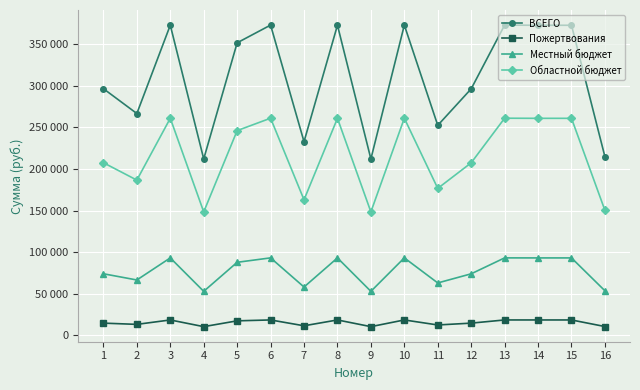

Reading left to right, list all the values displayed in this chart.

ВСЕГО: 296390.2	266553.1	372664.1	211991.0	351473.6	372776.4	232762.4	372602.9	211991.0	372728.8	252347.0	296227.9	372749.2	372551.1	372551.1	214662.0
Пожертвования: 14819.5	13327.6	18633.2	10599.5	17573.7	18638.8	11638.1	18630.2	10599.5	18636.4	12617.4	14811.4	18637.5	18627.5	18627.5	10733.1
Местный бюджет: 74097.6	66638.3	93166.0	52997.7	87868.4	93194.1	58190.6	93150.7	52997.7	93182.2	63086.8	74057.0	93187.3	93137.8	93137.8	53665.5
Областной бюджет: 207473.2	186587.1	260864.9	148393.7	246031.5	260943.5	162933.6	260822.0	148393.7	260910.2	176642.9	207359.5	260924.4	260785.8	260785.8	150263.4